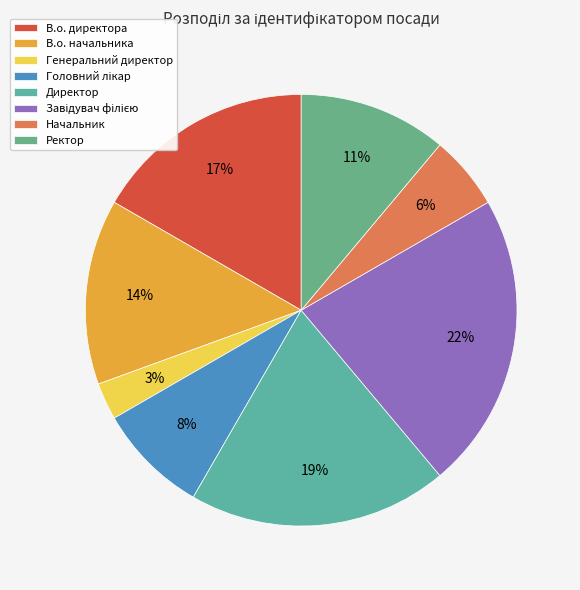

How many segments does this pie chart have?

8